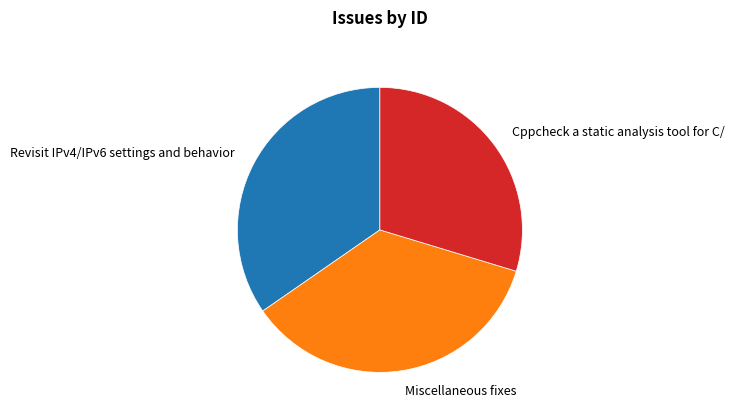

Which category has the smallest portion of the pie?

Cppcheck a static analysis tool for C/